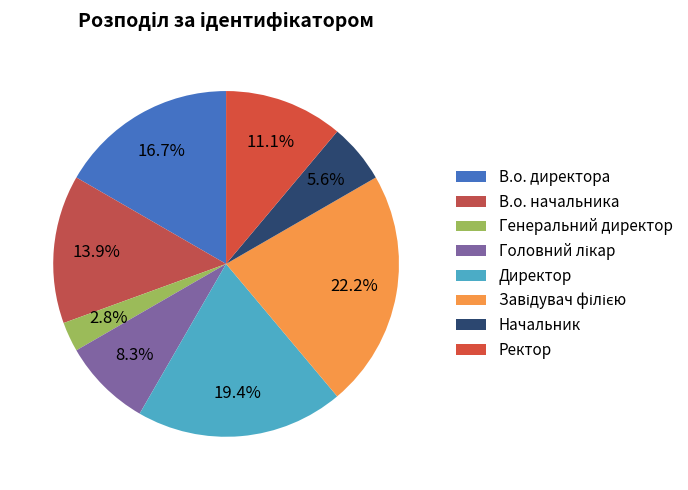

Is it true that Головний лікар is 8% of the pie?

True